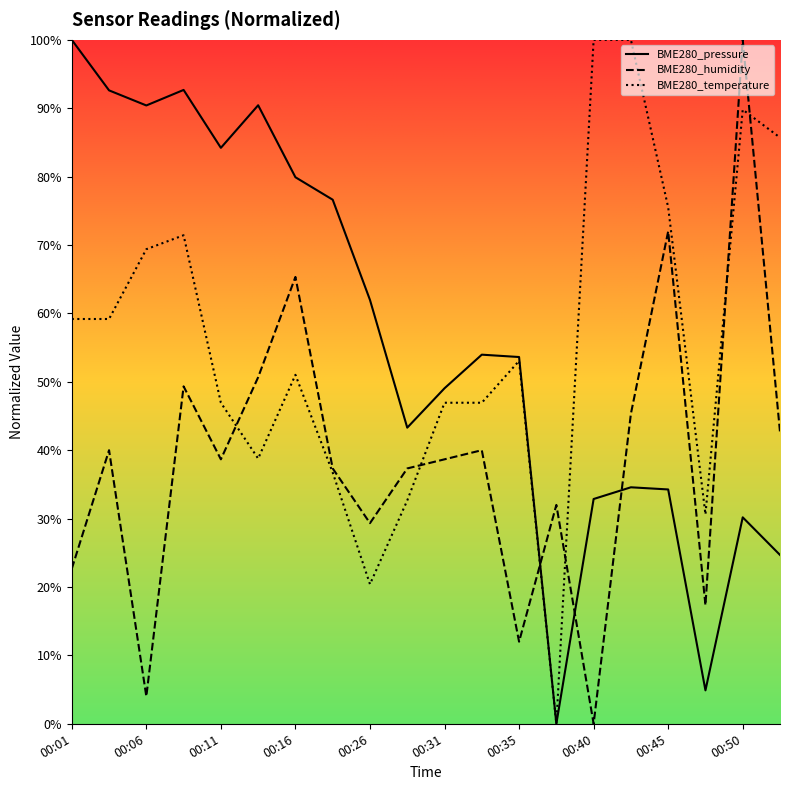

Where do BME280_temperature and BME280_humidity first cross each other?

00:11 and 00:13